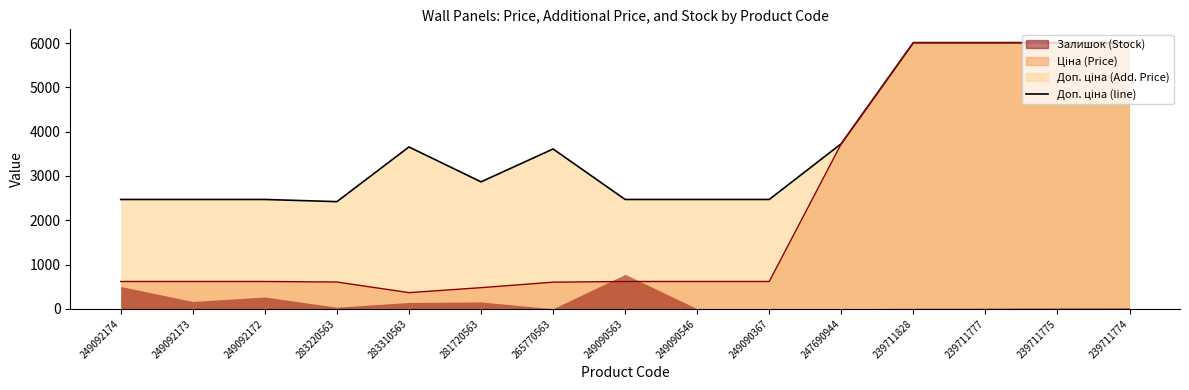

Which category has the lowest value in the Доп. ціна (line) series?

283220563